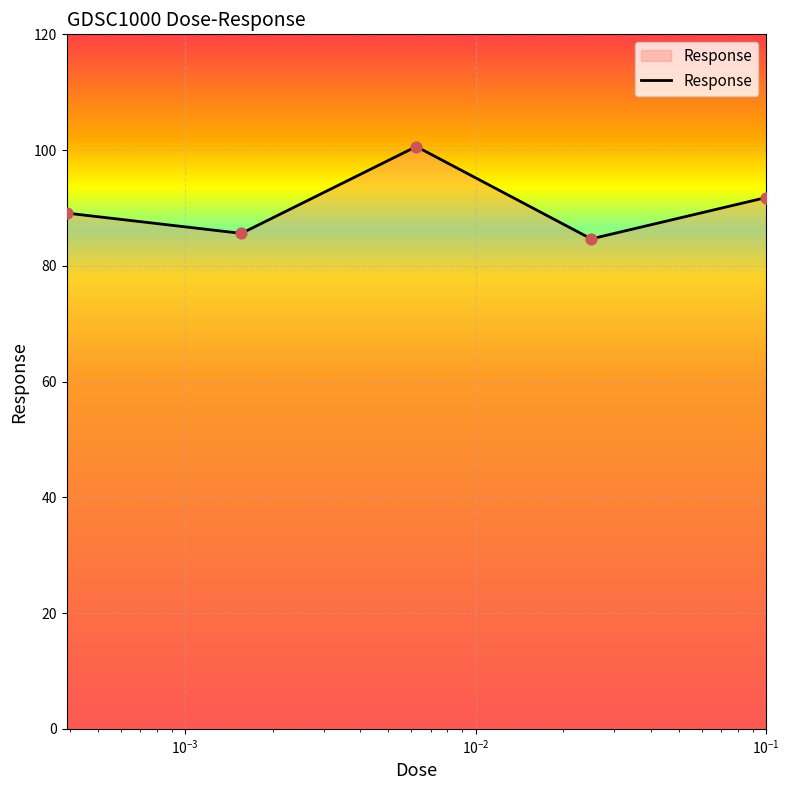

What is the difference between the maximum and minimum values?

16.0